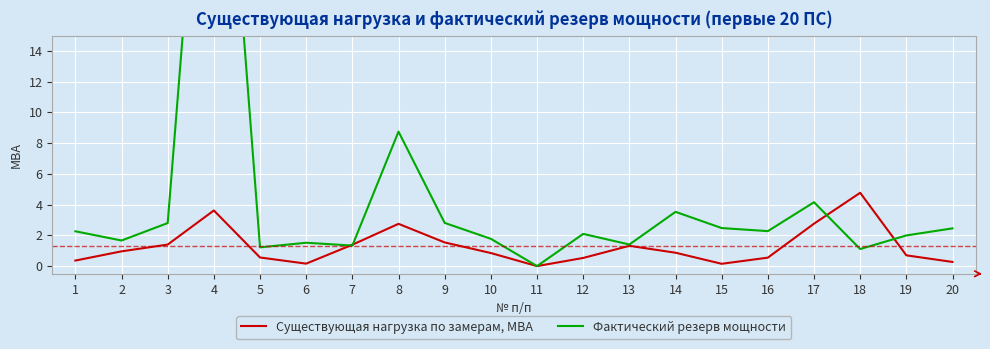

What is the average value of the Существующая нагрузка по замерам, МВА series?

1.3